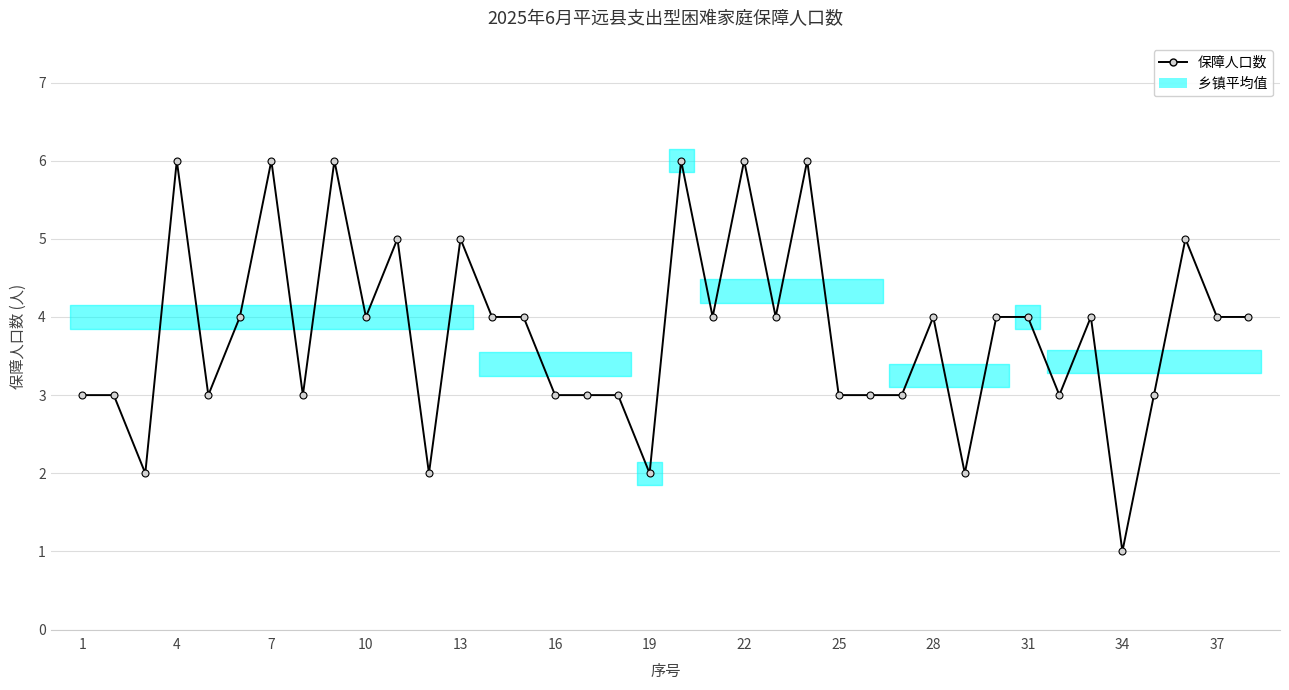

What is the change in value from 16 to 30?

+1